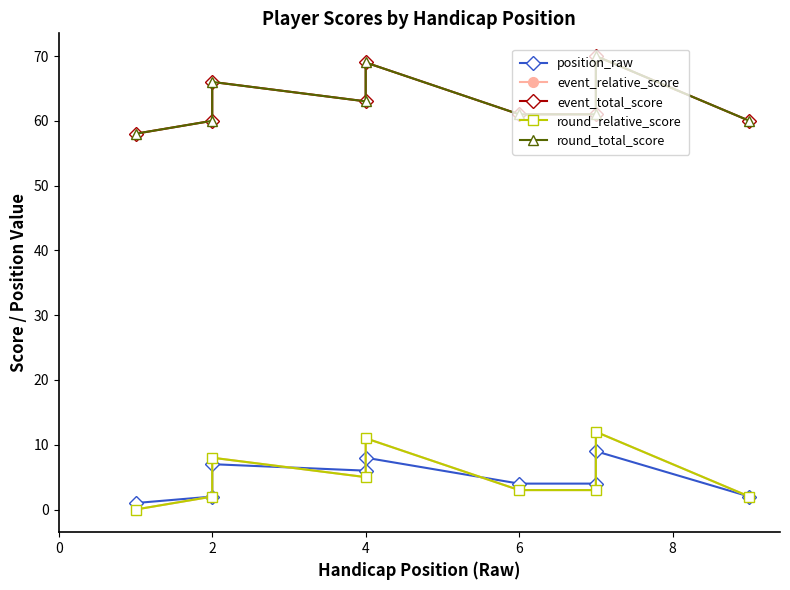

True or false: round_relative_score and position_raw intersect in this chart.

True